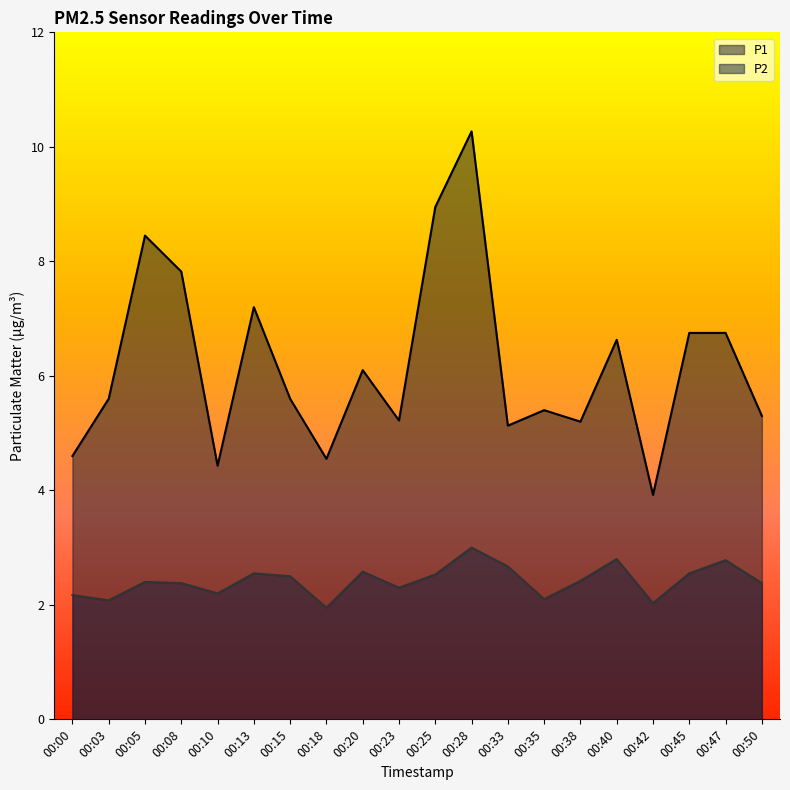

What is the maximum value shown in the chart?

10.3